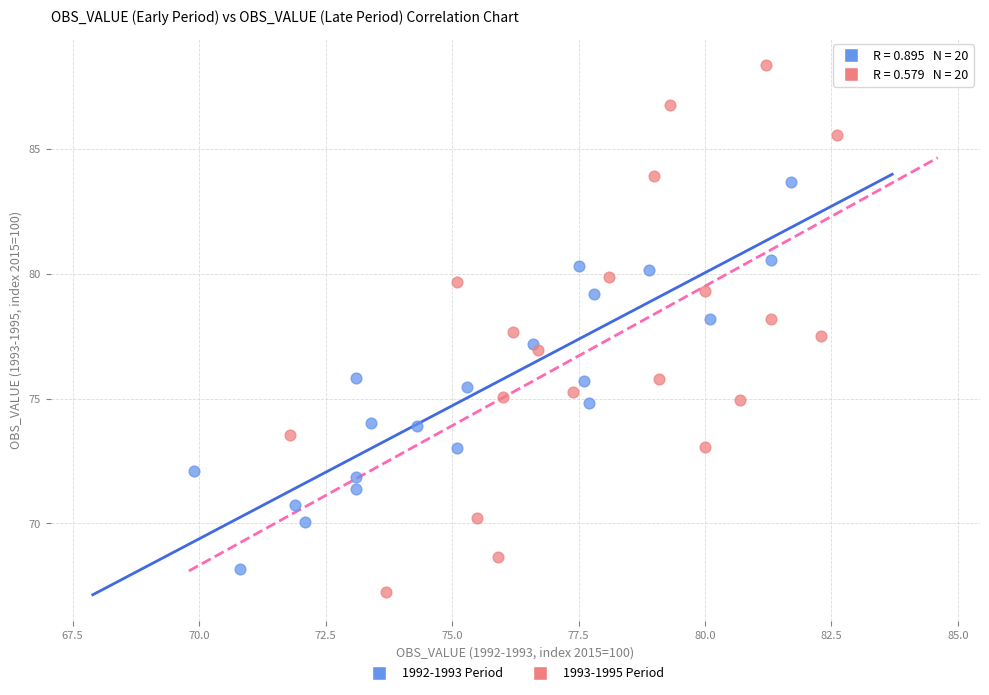

Which series reaches the maximum Y coordinate?

1993-1995 Period